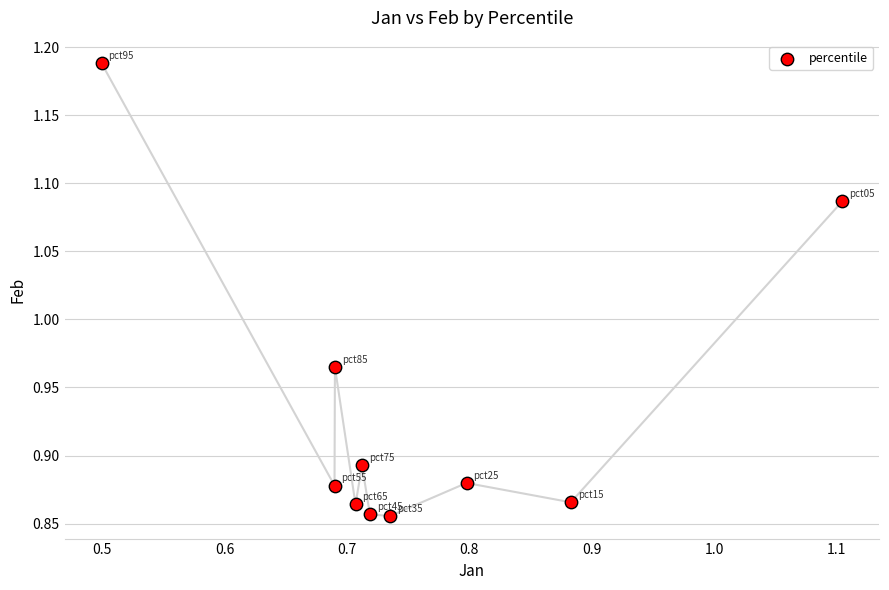

What is the average X value?

0.8